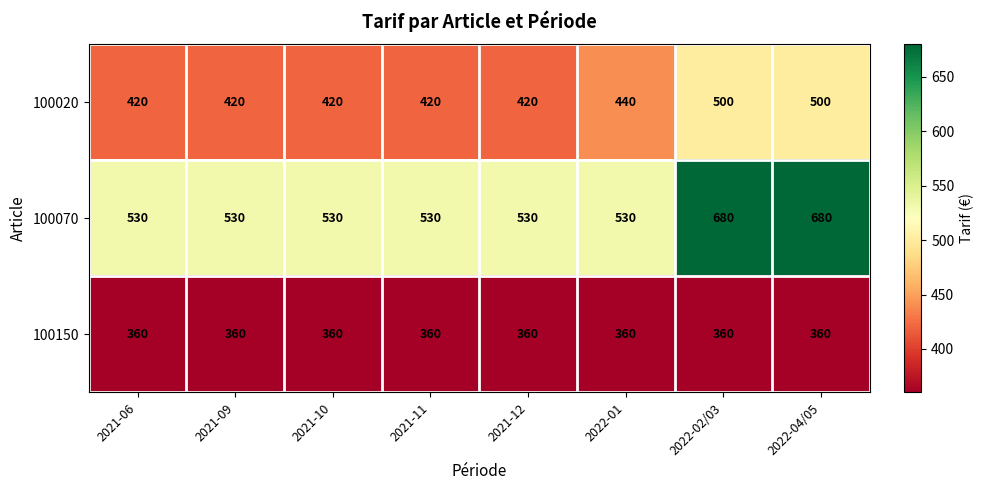

The 100150 series shows 523 at 2021-06. True or false?

False